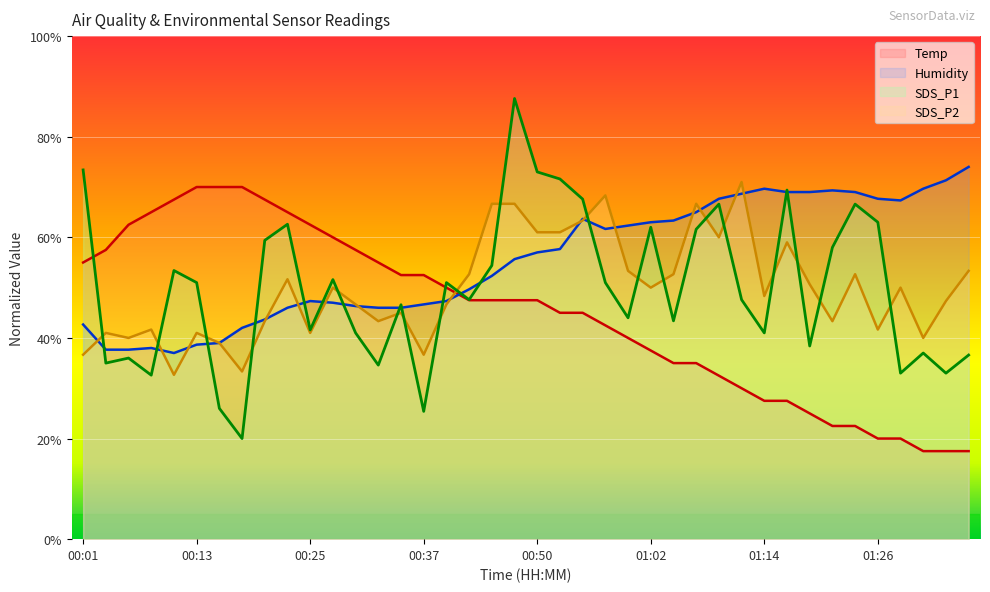

True or false: Humidity has a value of 118.5 at 01:24.

False